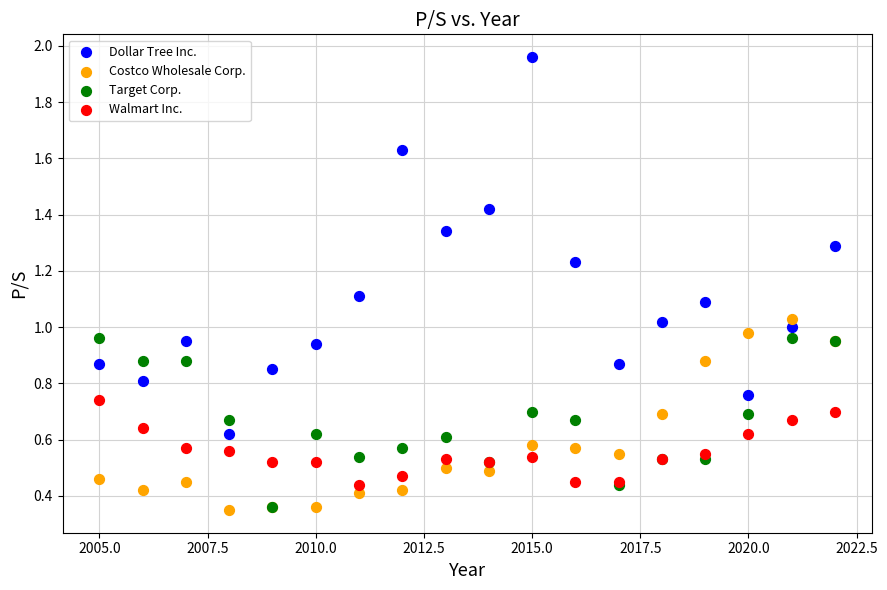

What are all the series names shown in the legend?

Dollar Tree Inc., Costco Wholesale Corp., Target Corp., Walmart Inc.